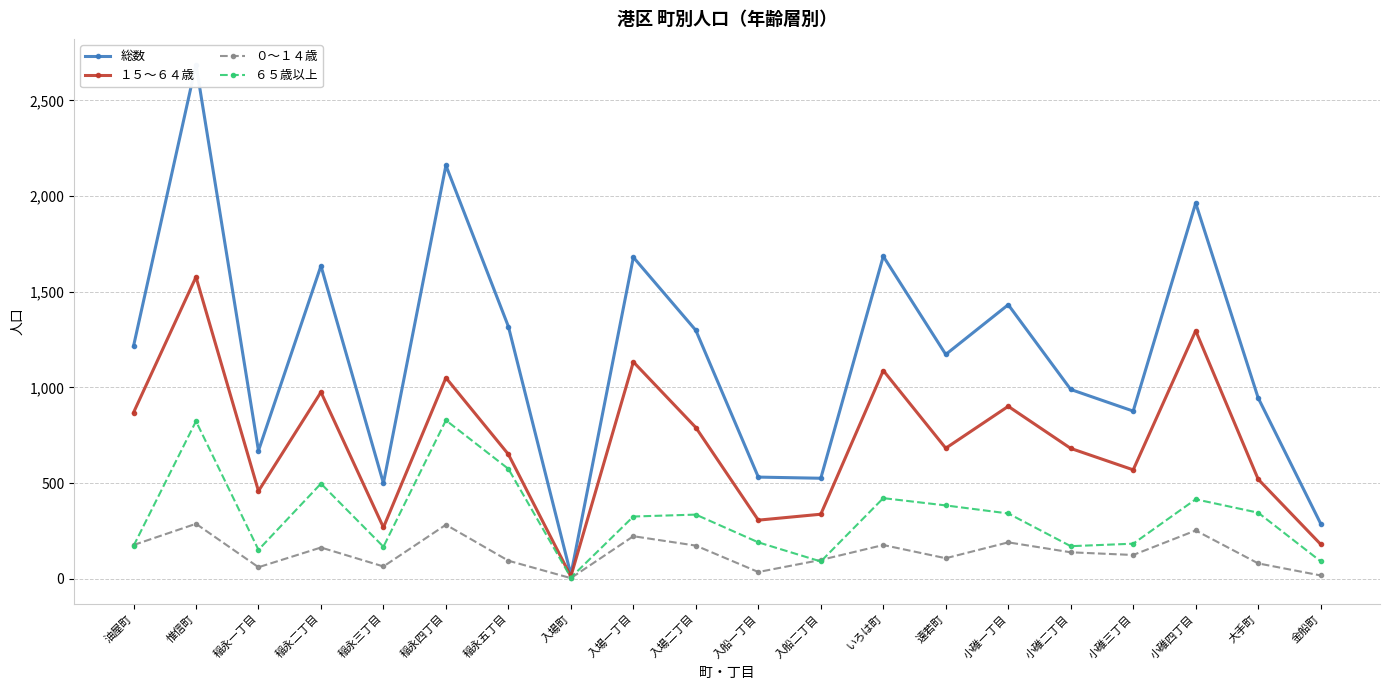

The value of １５～６４歳 at 入船一丁目 is 306. True or false?

True